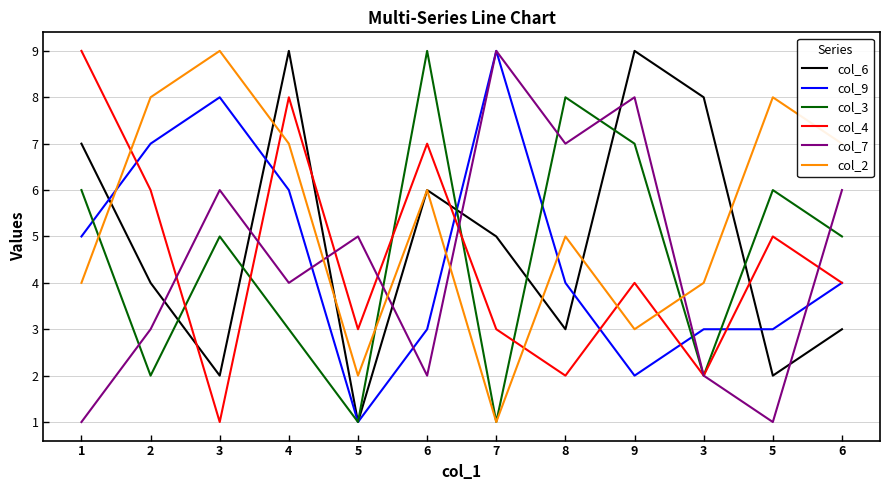

The value of col_4 at 3 is 2. True or false?

False